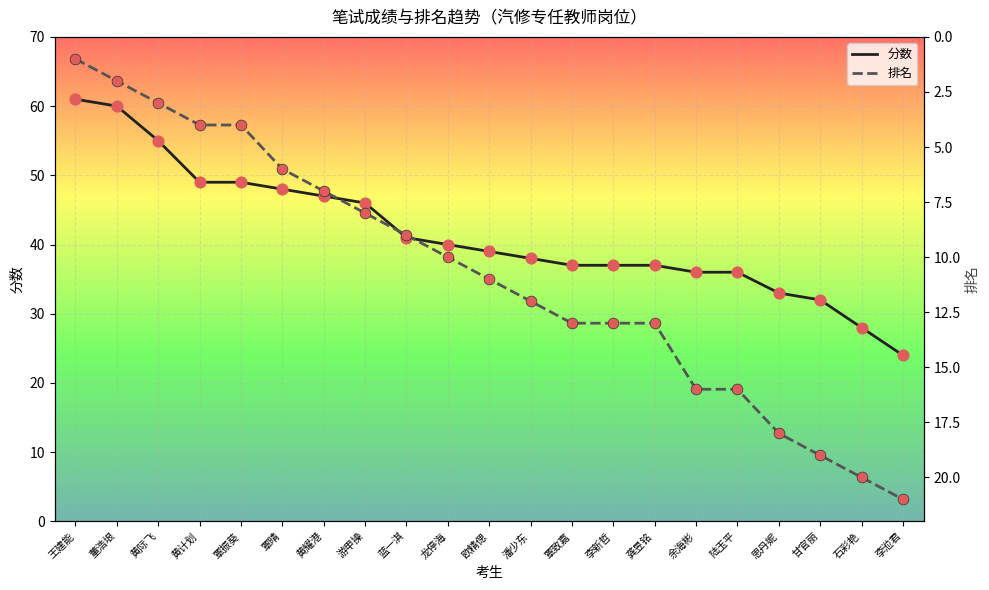

What are all the series names shown in the legend?

分数, 排名